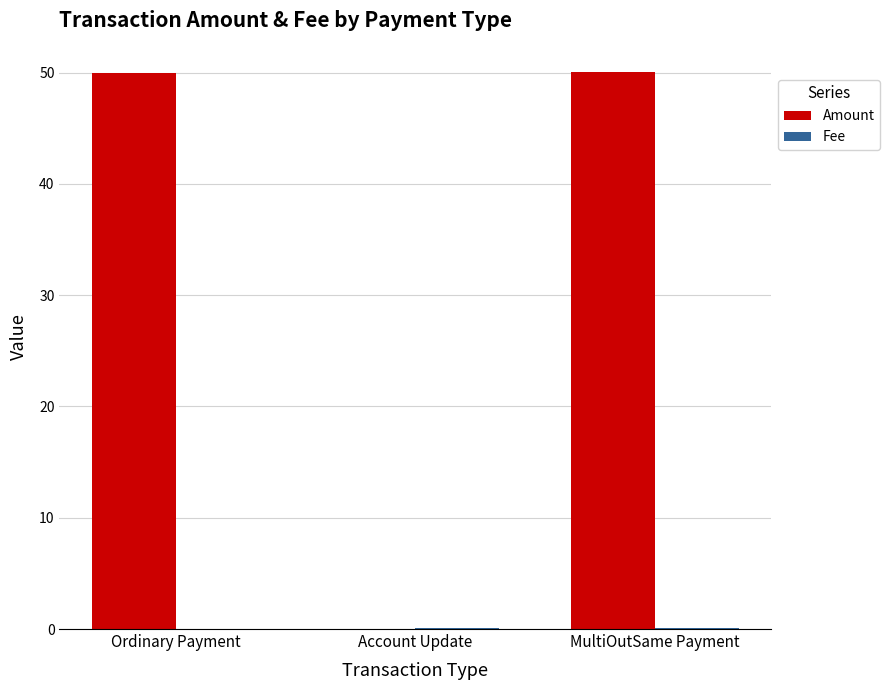

Which series has the largest total across all categories?

Amount